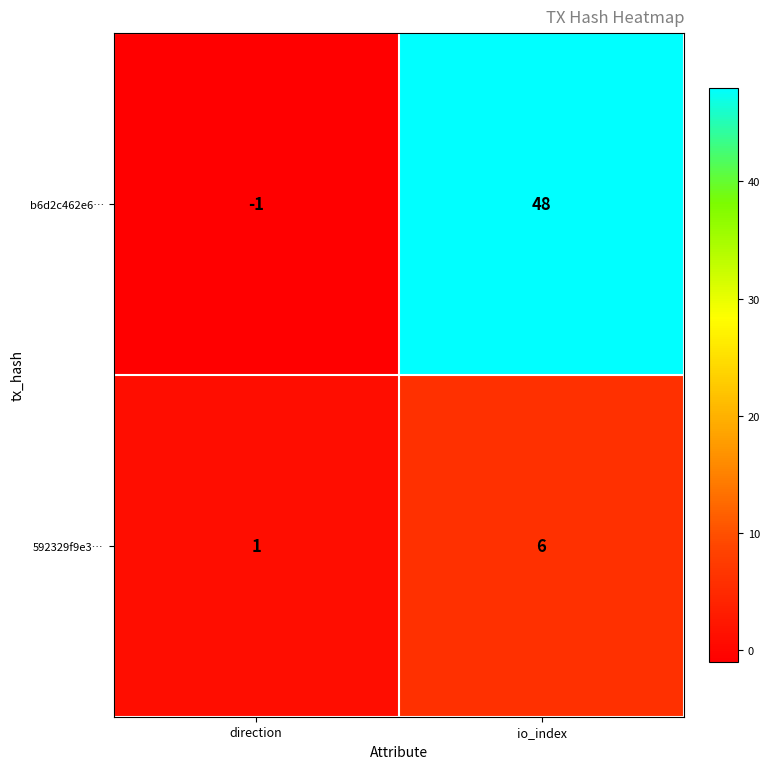

Reading left to right, extract all data points from this chart.

b6d2c462e6…: direction=-1	io_index=48
592329f9e3…: direction=1	io_index=6